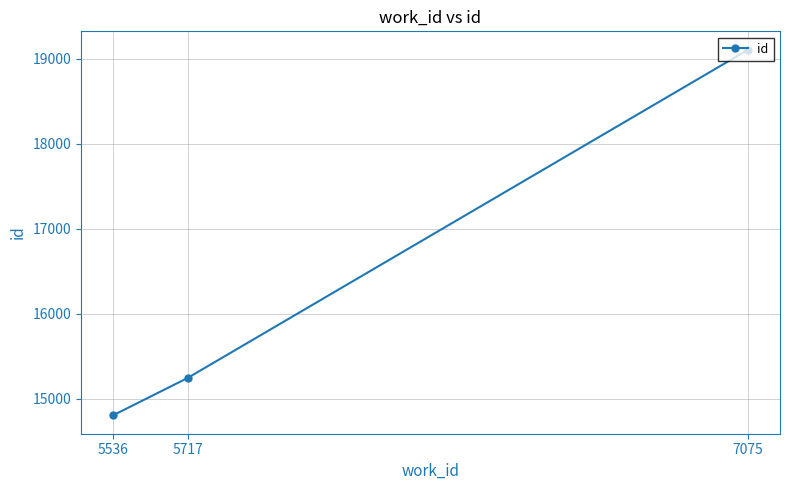

Rank the categories by value from highest to lowest.

7075, 5717, 5536